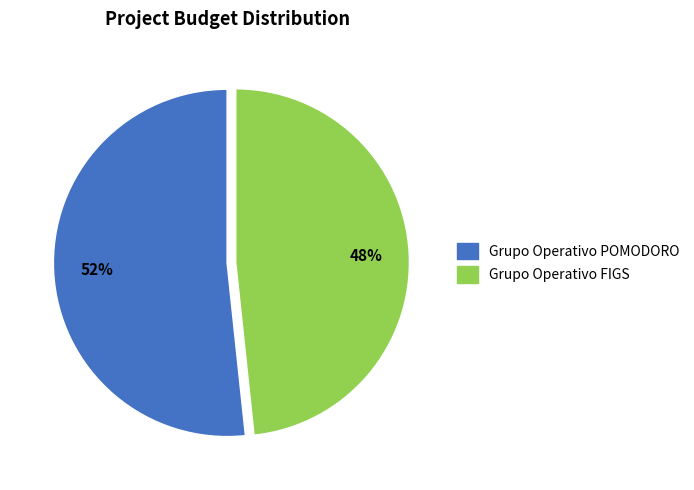

How many slices are in this pie chart?

2